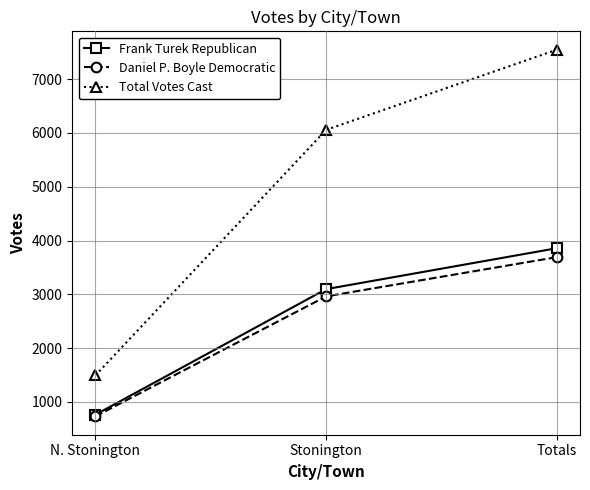

What is the difference between the second highest and minimum values in the Frank Turek Republican series?

2335